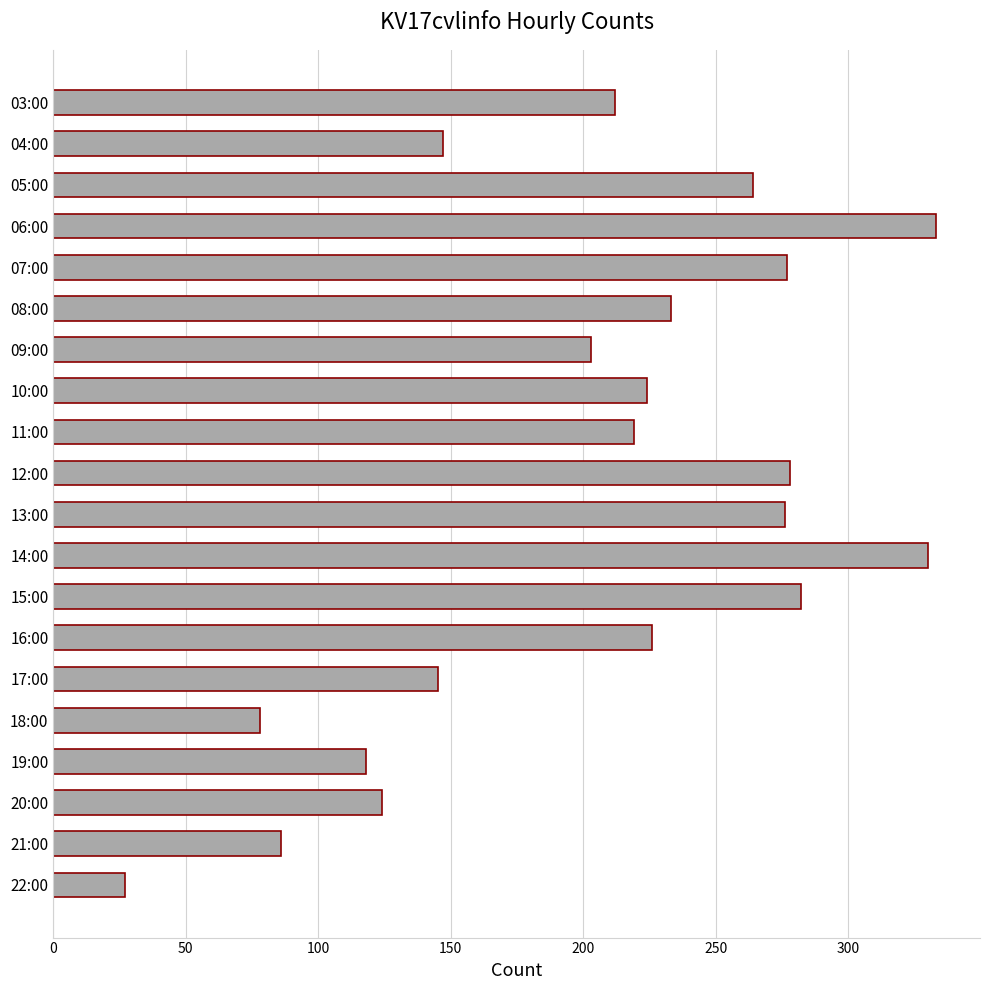

What is the greatest value displayed?

333